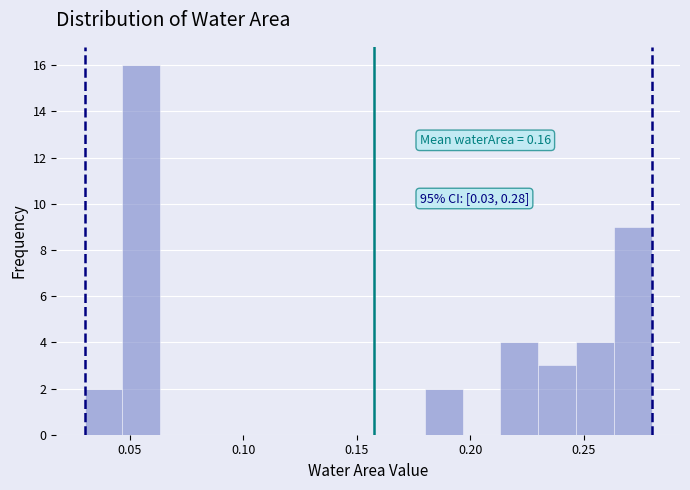

Read against the x-axis, roughly where is the centre of the tallest bar?

0.055